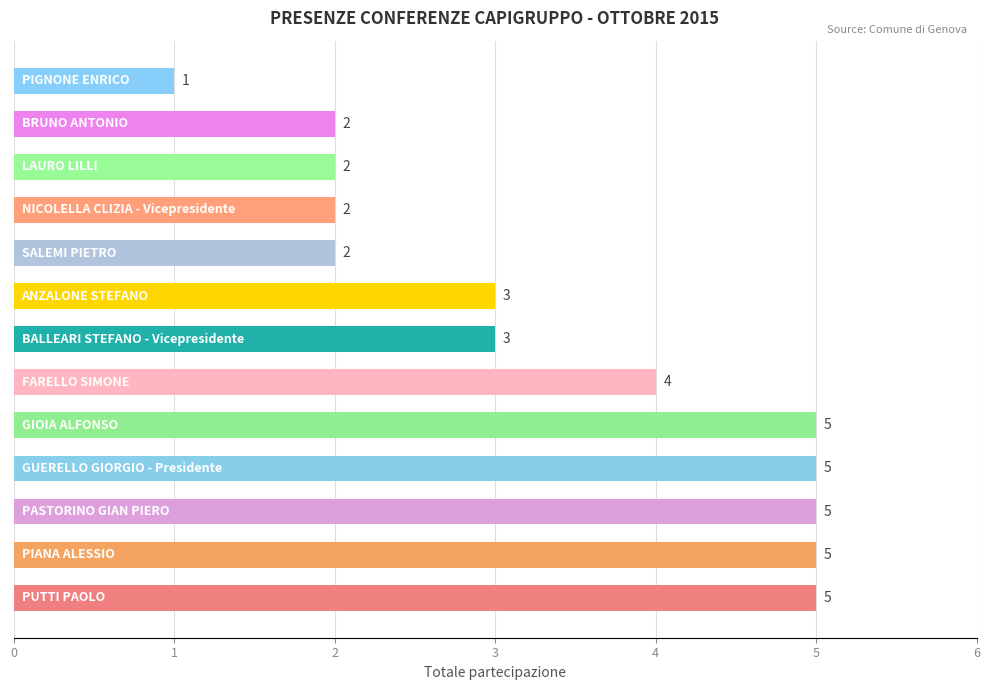

How many series are shown in this chart?

1